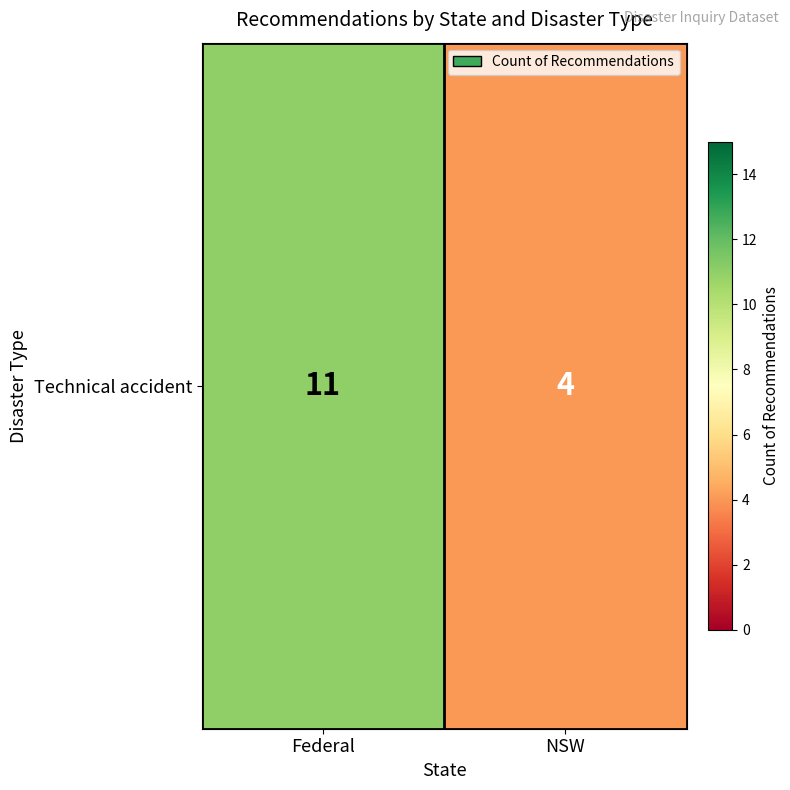

The chart shows a value of 11 at Federal. True or false?

True